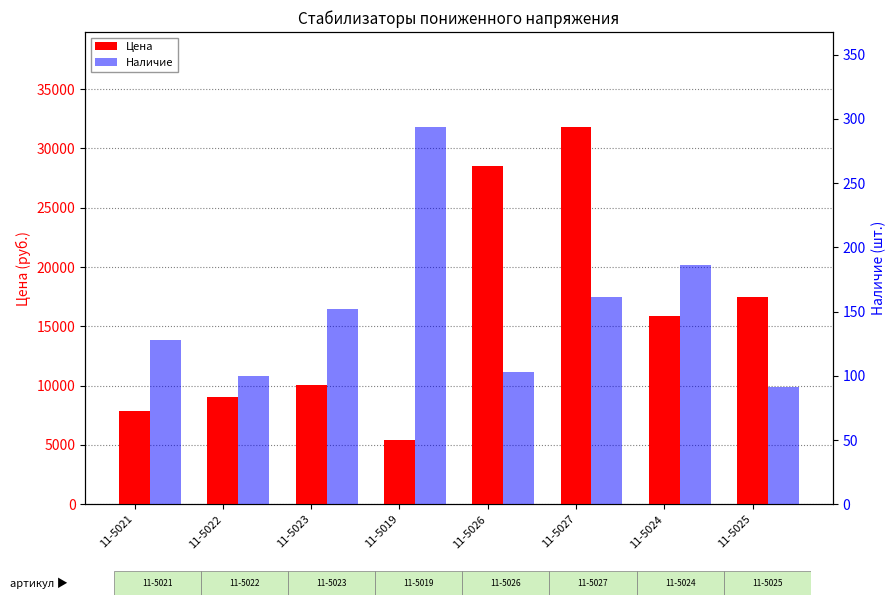

What are all the series names shown in the legend?

Цена, Наличие